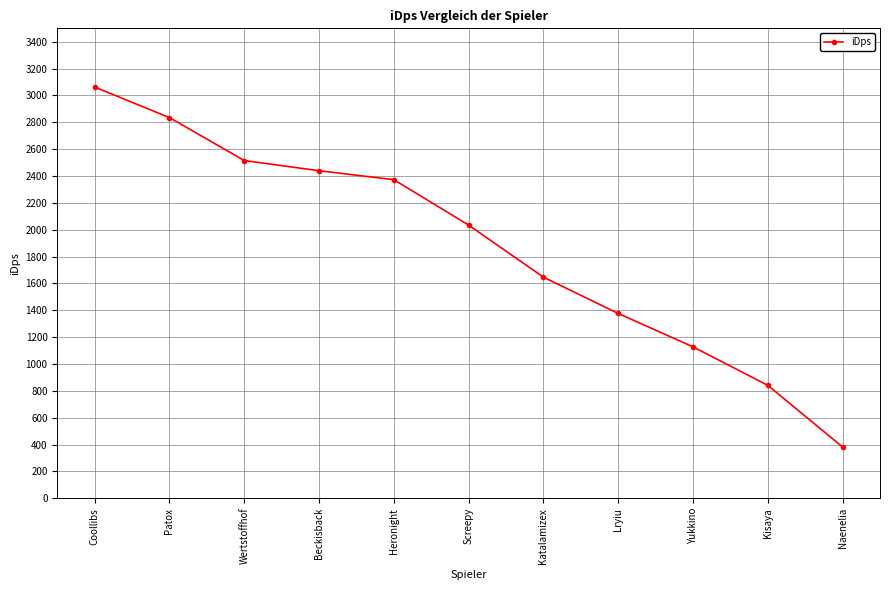

The value at Heronight is 1654.6. True or false?

False